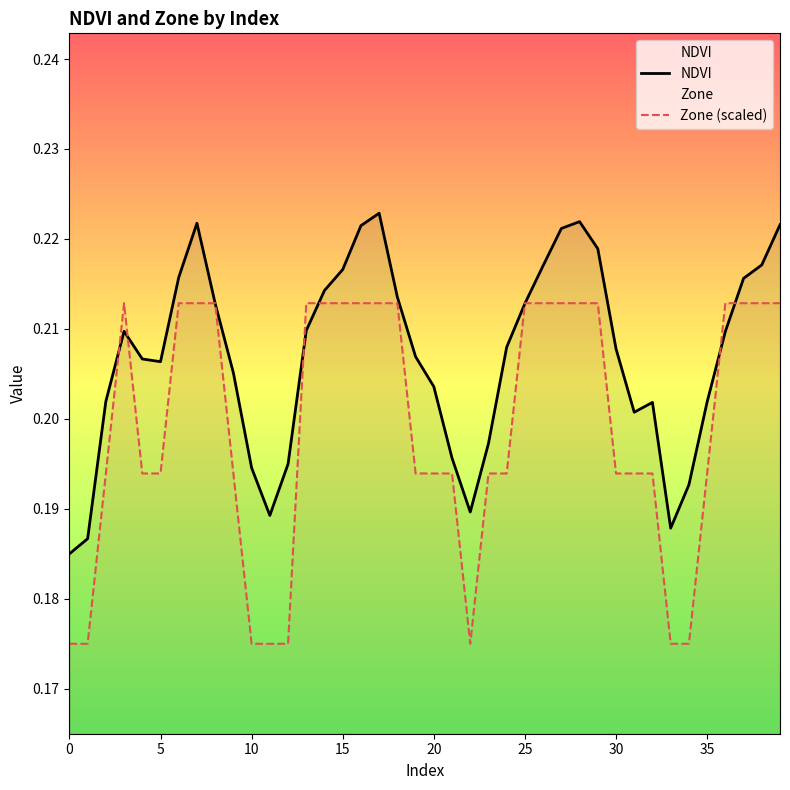

Which series has the largest range (max minus min)?

NDVI